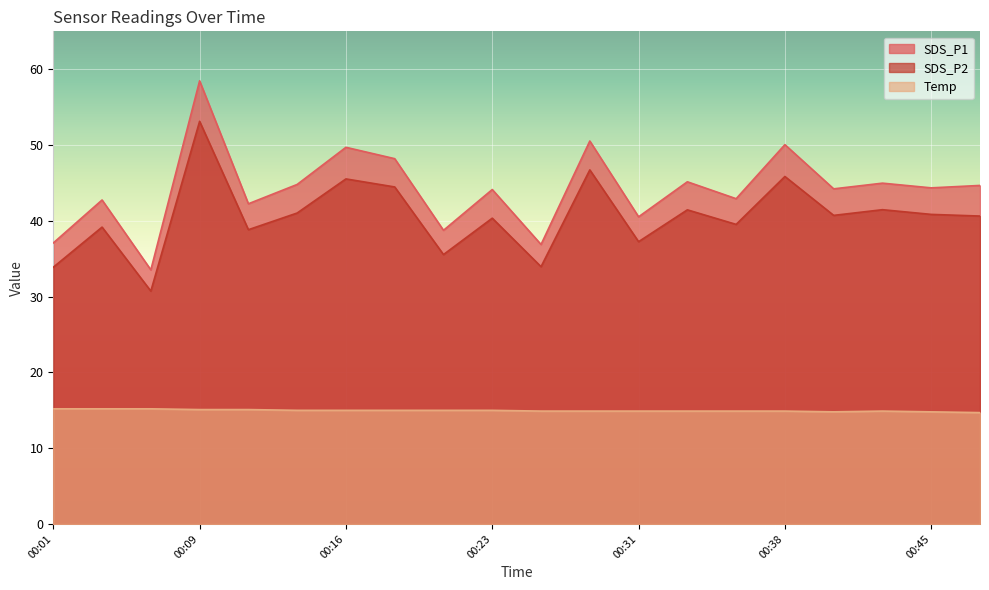

What value does the Temp series have at 00:40?

14.8